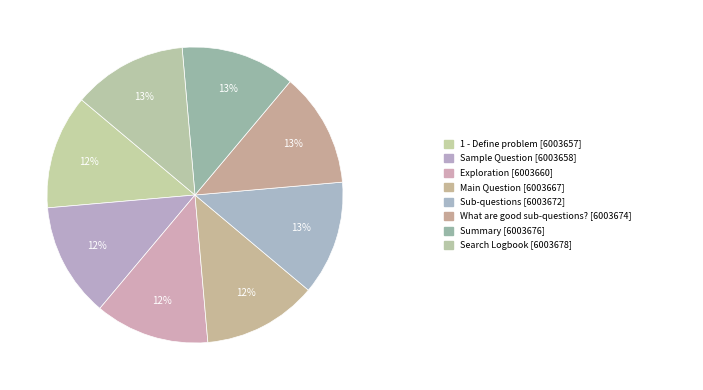

How many slices are in this pie chart?

8